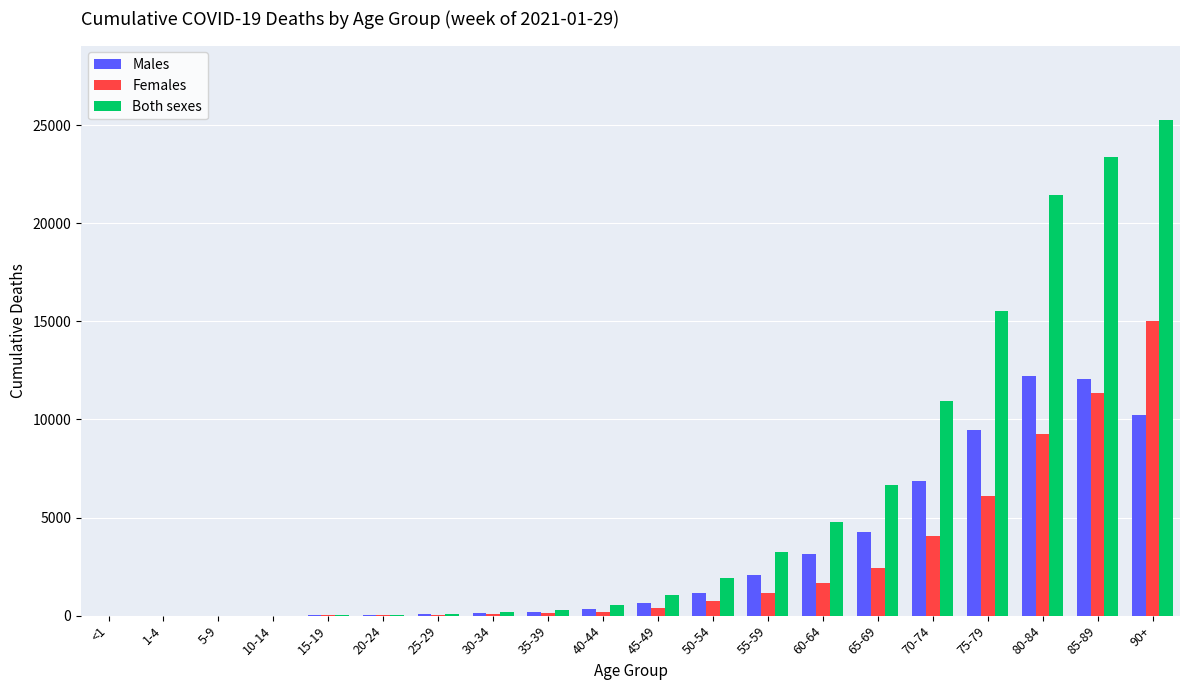

Which series has the largest total across all categories?

Both sexes